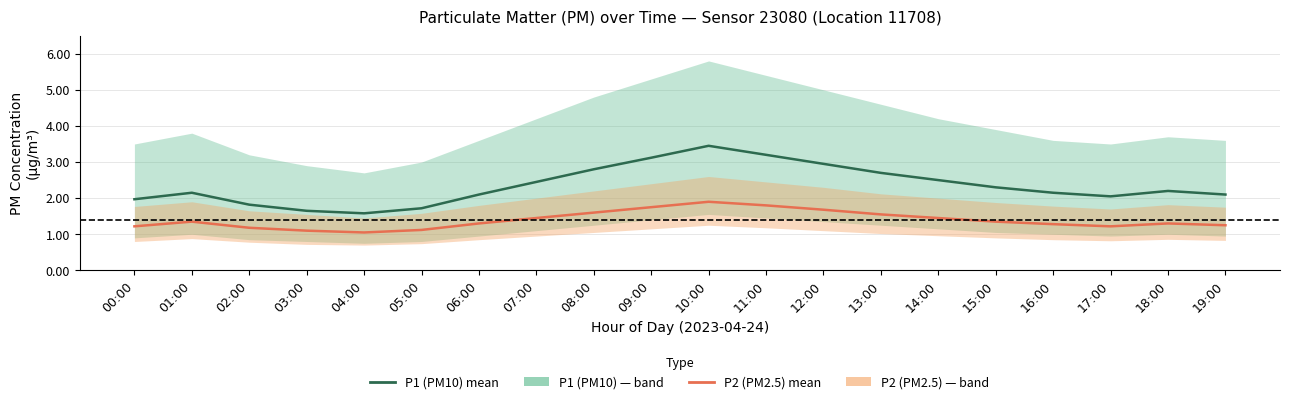

What is the spread (max minus min) of values at 10:00?

1.6